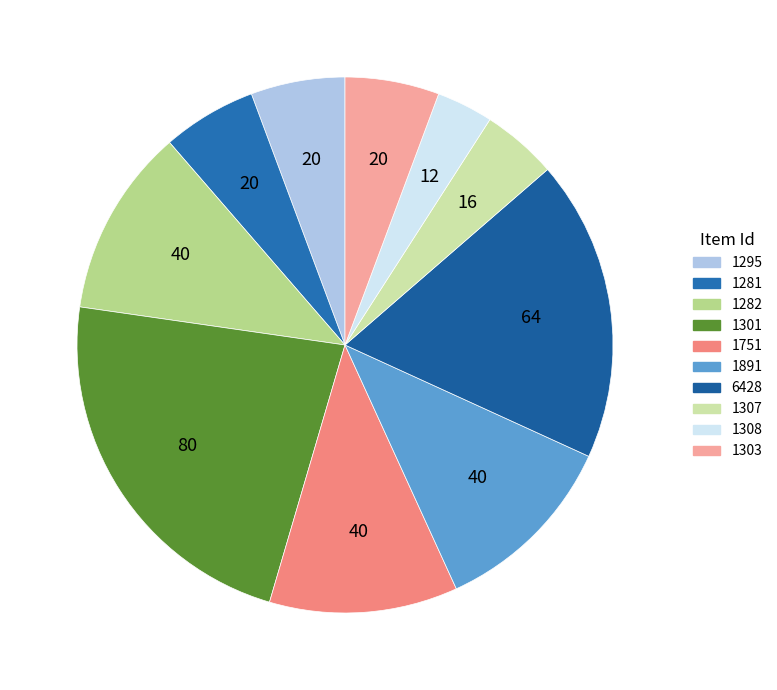

Which category has the smallest portion of the pie?

1308